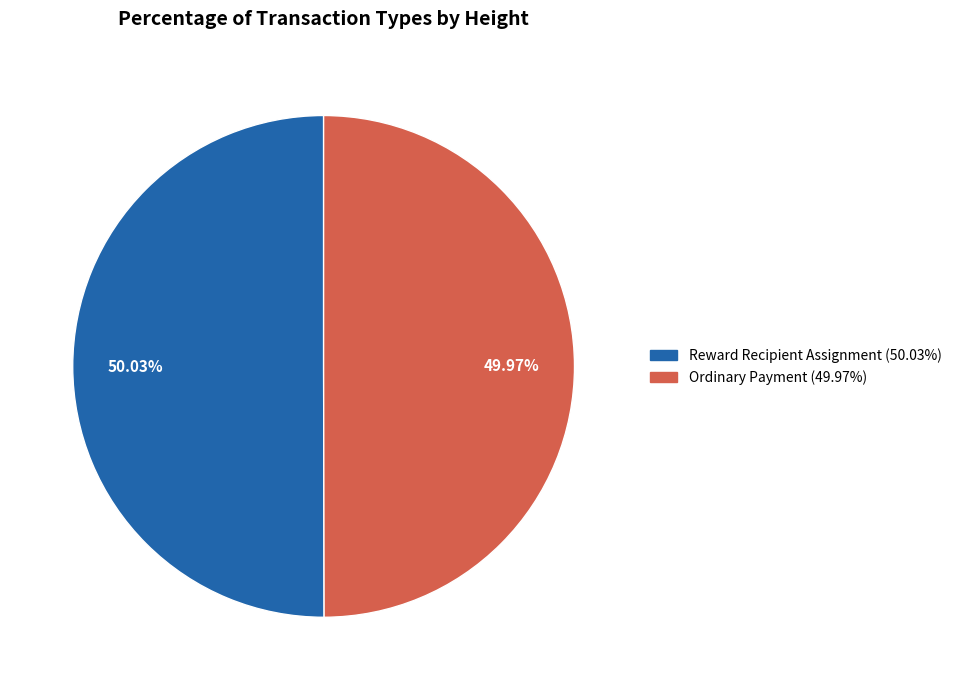

Is there a majority slice in this chart?

Yes